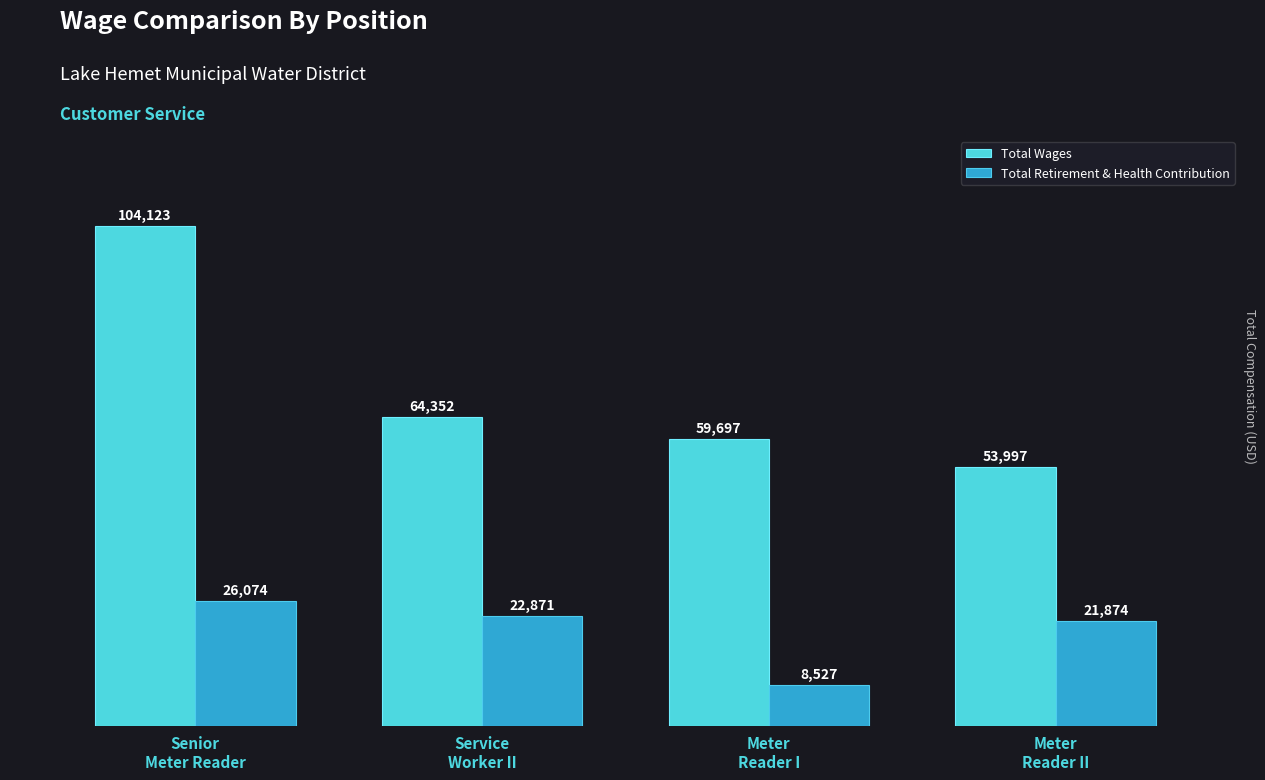

How many data points does each series have?

4